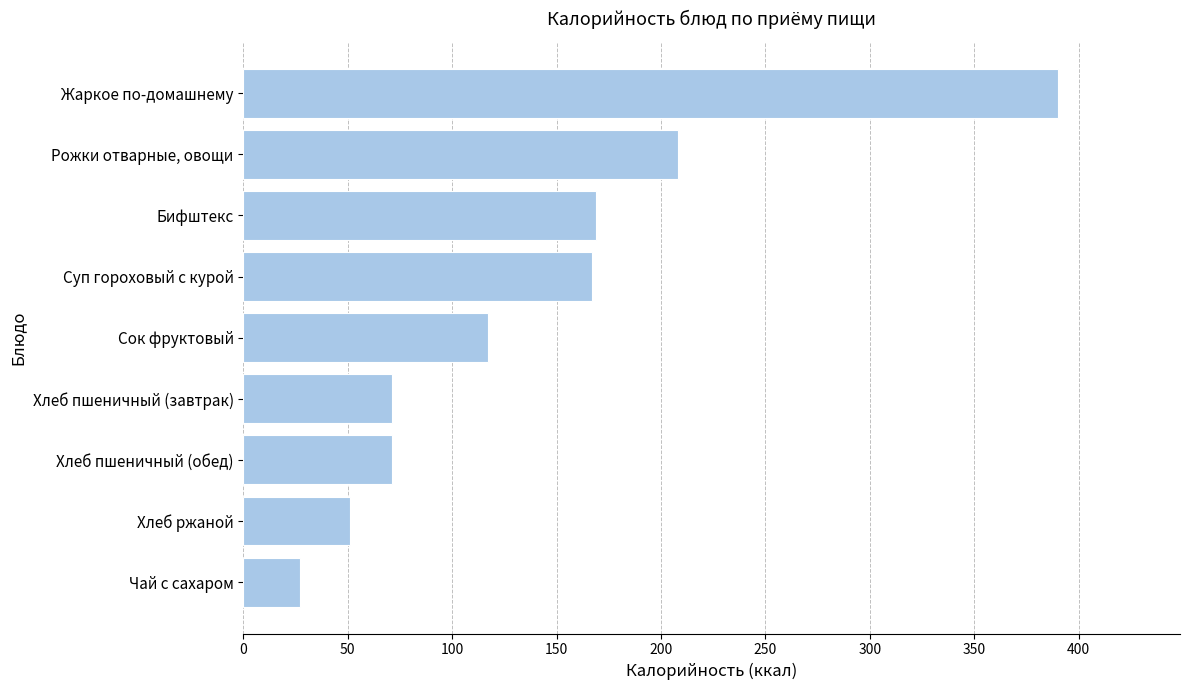

What is the difference between the maximum and second lowest values?

339